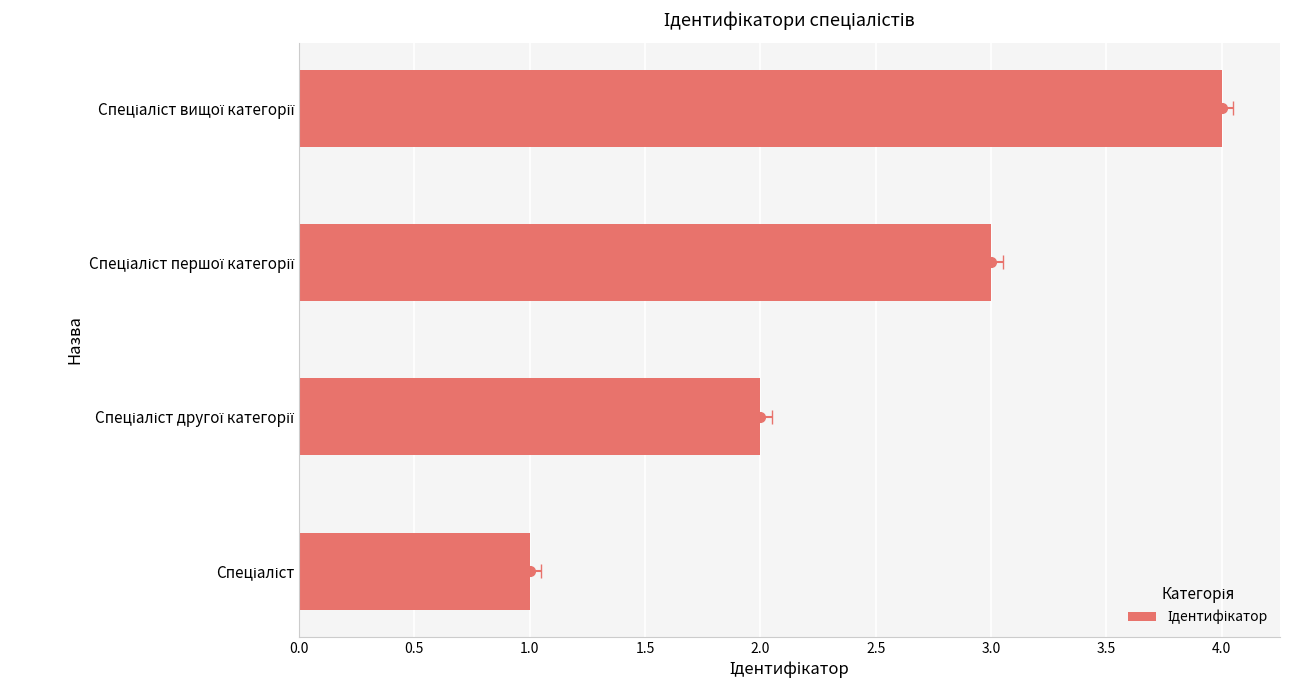

What is the maximum value shown in the chart?

4